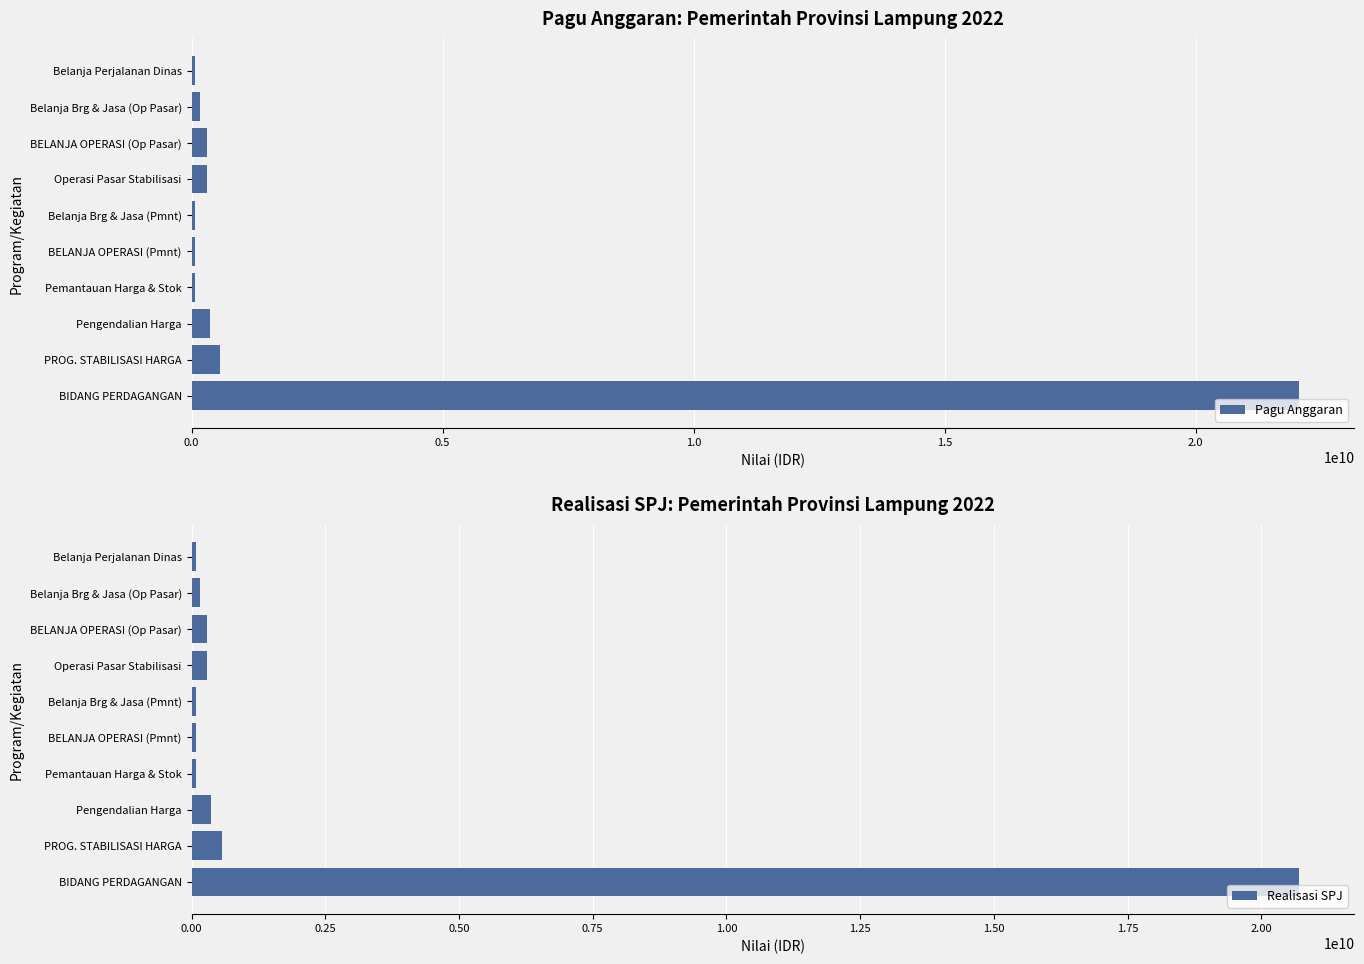

What are all the series names shown in the legend?

Pagu Anggaran, Realisasi SPJ